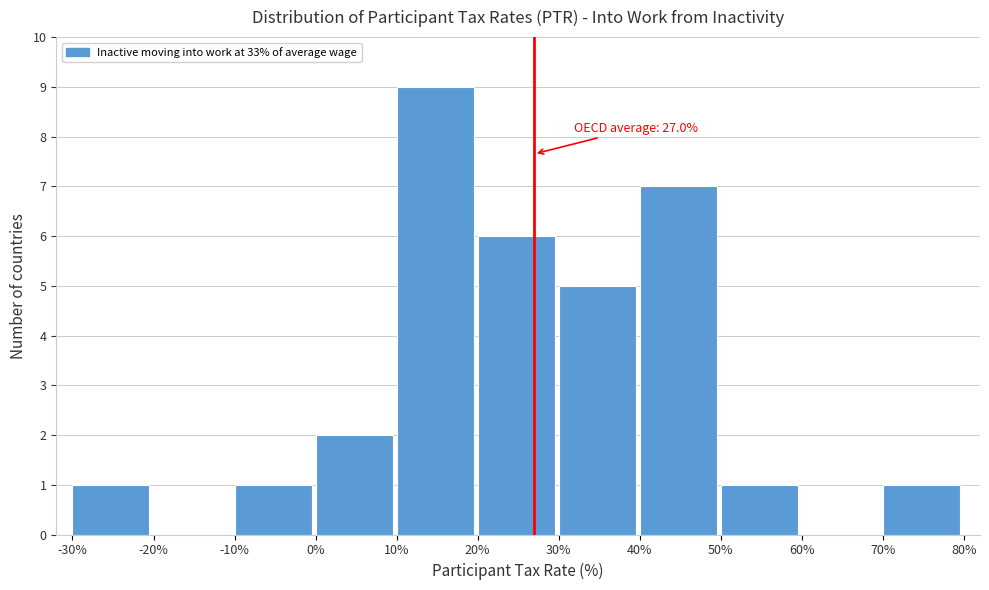

Which range on the x-axis has the tallest bar?

10% to 20%